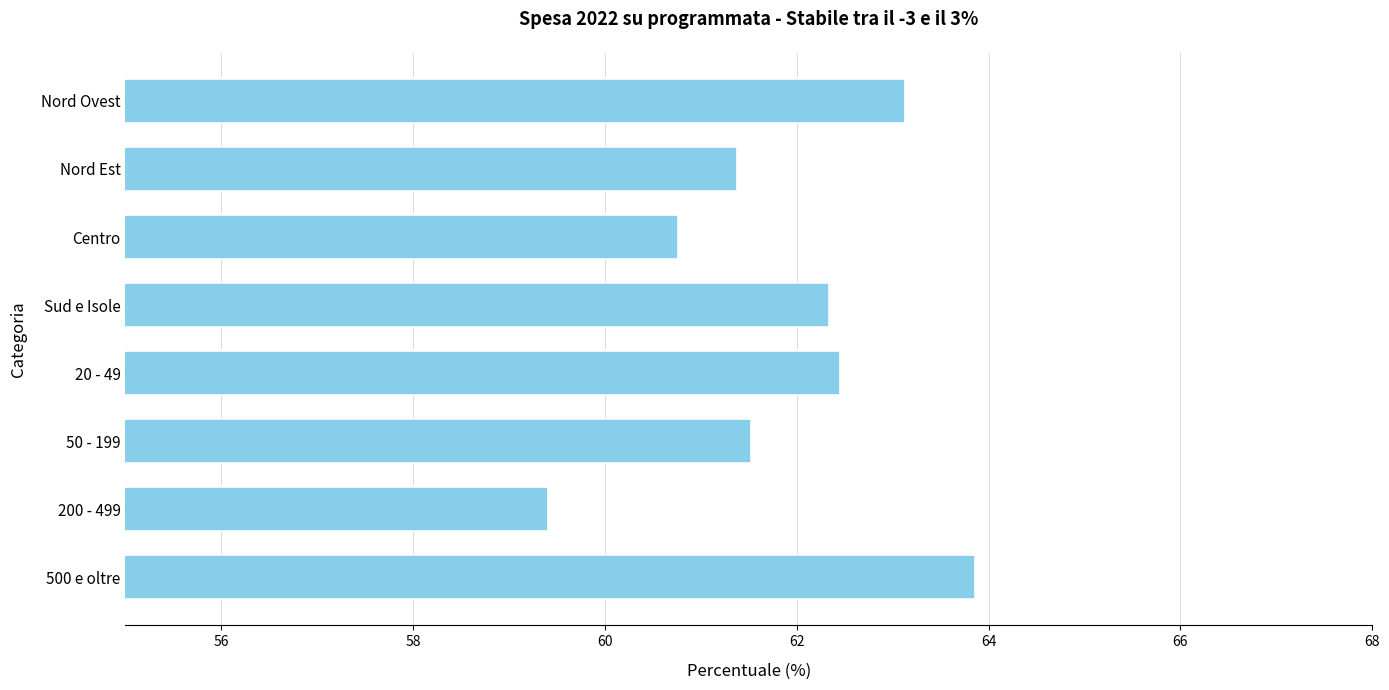

Read the value at 50 - 199.

61.5